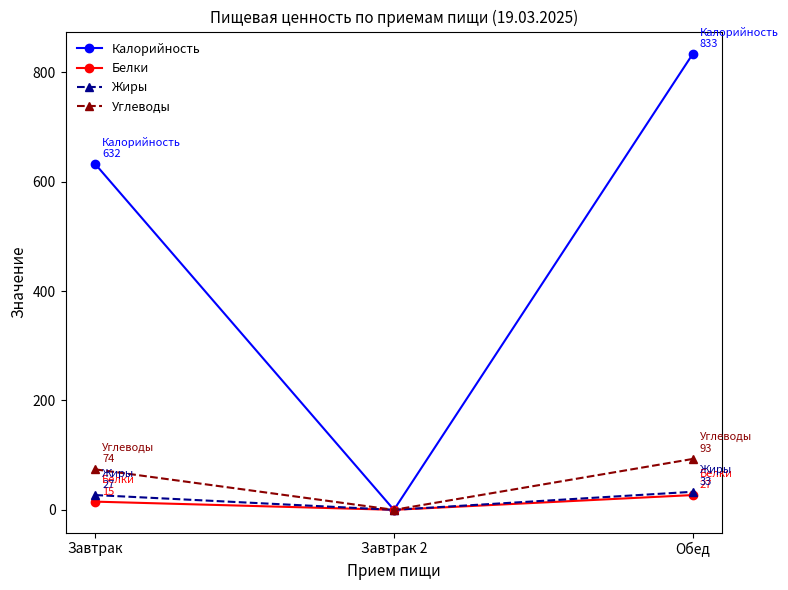

Which series changed the most between Завтрак and Обед?

Калорийность